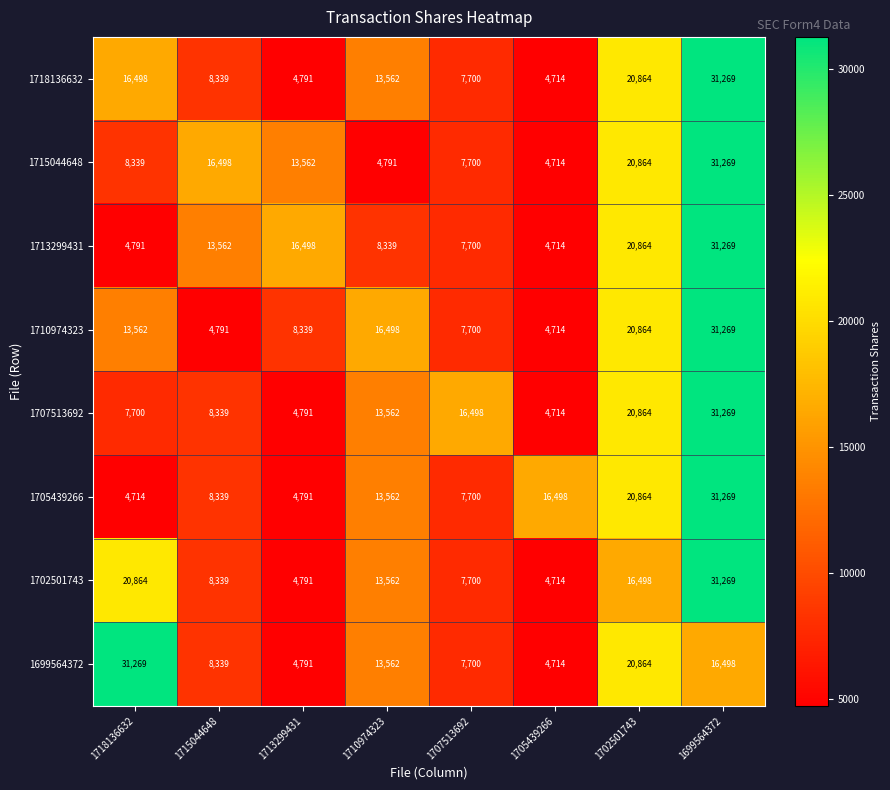

At which label is 1705439266 closest to 17991?

1705439266